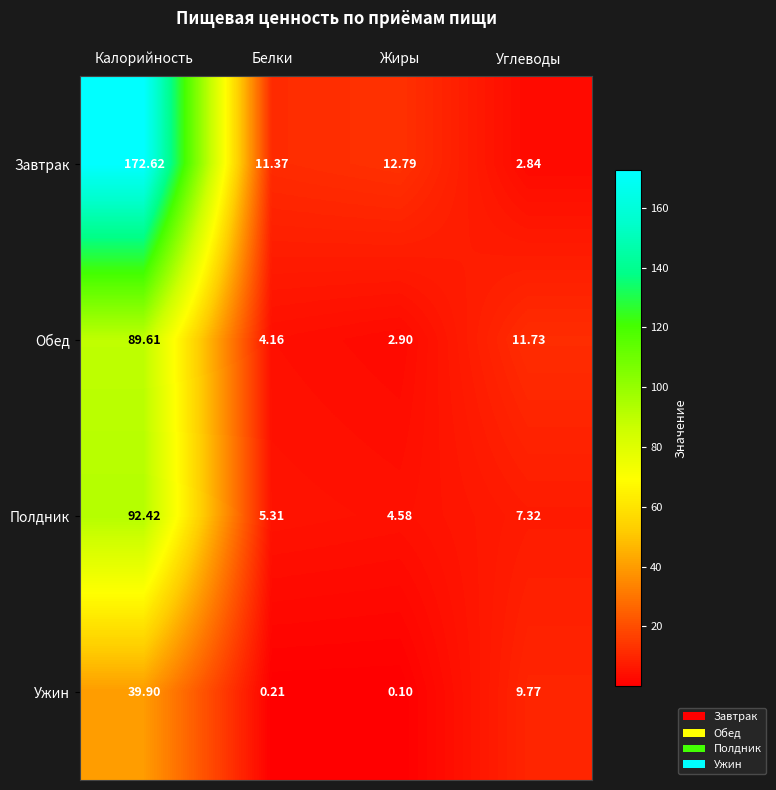

Which label corresponds to the smallest value in the chart?

Жиры